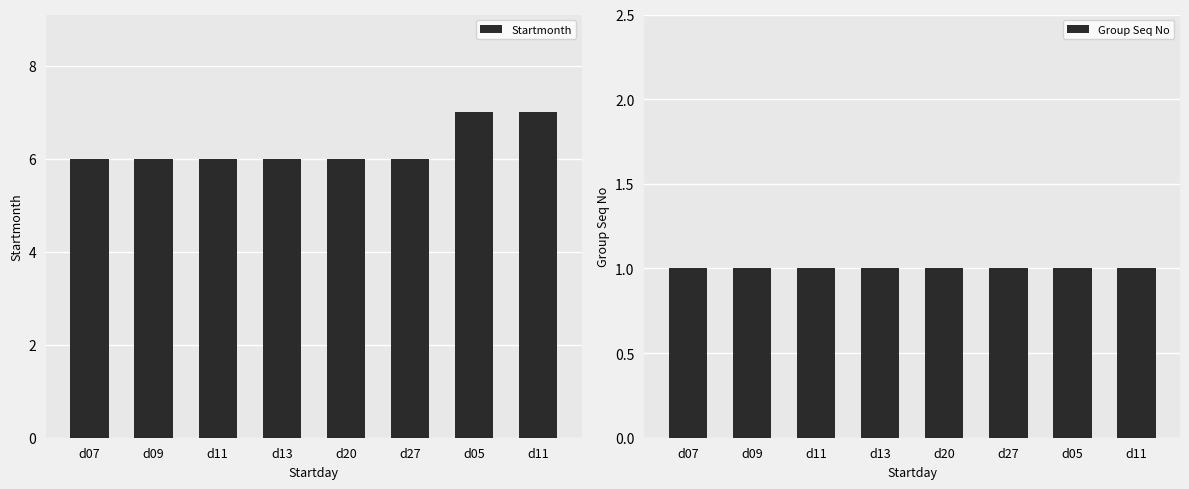

Which category has the highest value in the Startmonth series?

d05